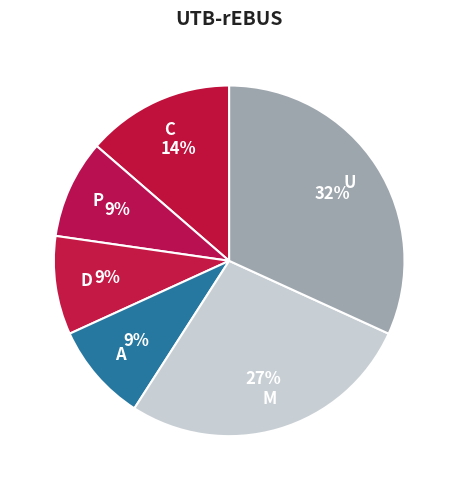

To the nearest percent, what is the difference between the largest and smallest slice percentages?

23%